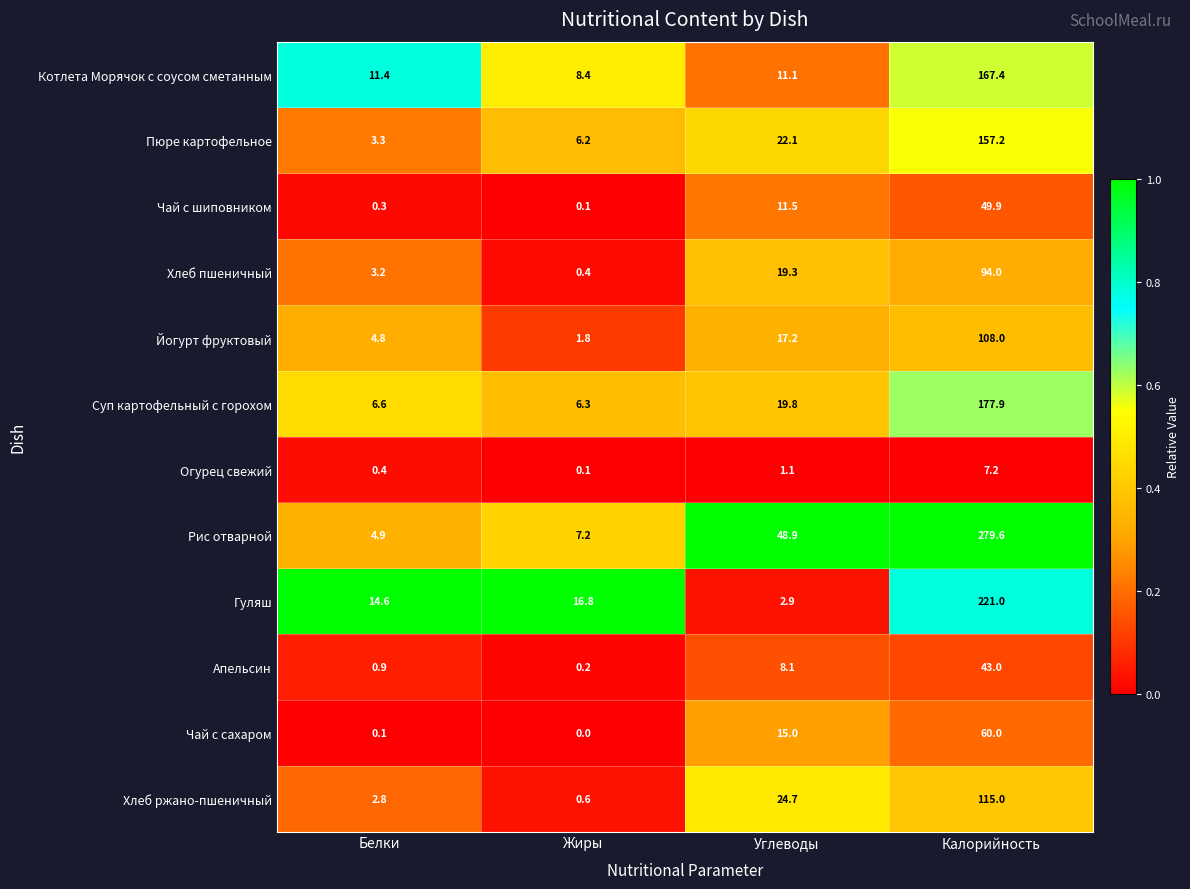

Rank the series at Калорийность from highest to lowest value.

Рис отварной, Гуляш, Суп картофельный с горохом, Котлета Морячок с соусом сметанным, Пюре картофельное, Хлеб ржано-пшеничный, Йогурт фруктовый, Хлеб пшеничный, Чай с сахаром, Чай с шиповником, Апельсин, Огурец свежий